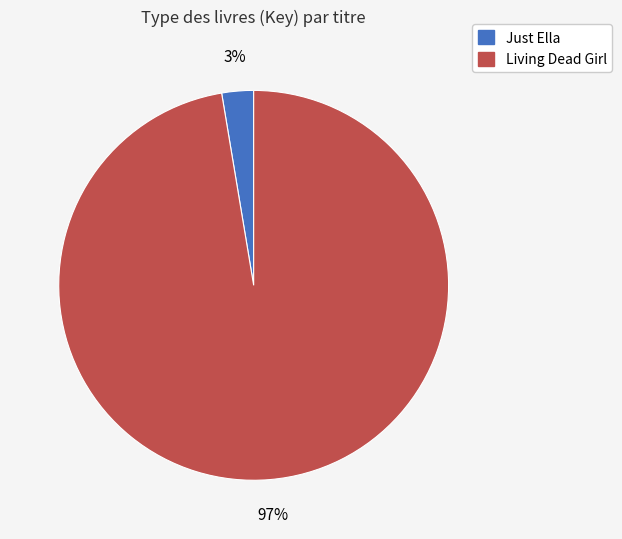

What percentage is the Just Ella slice, to the nearest percent?

3%